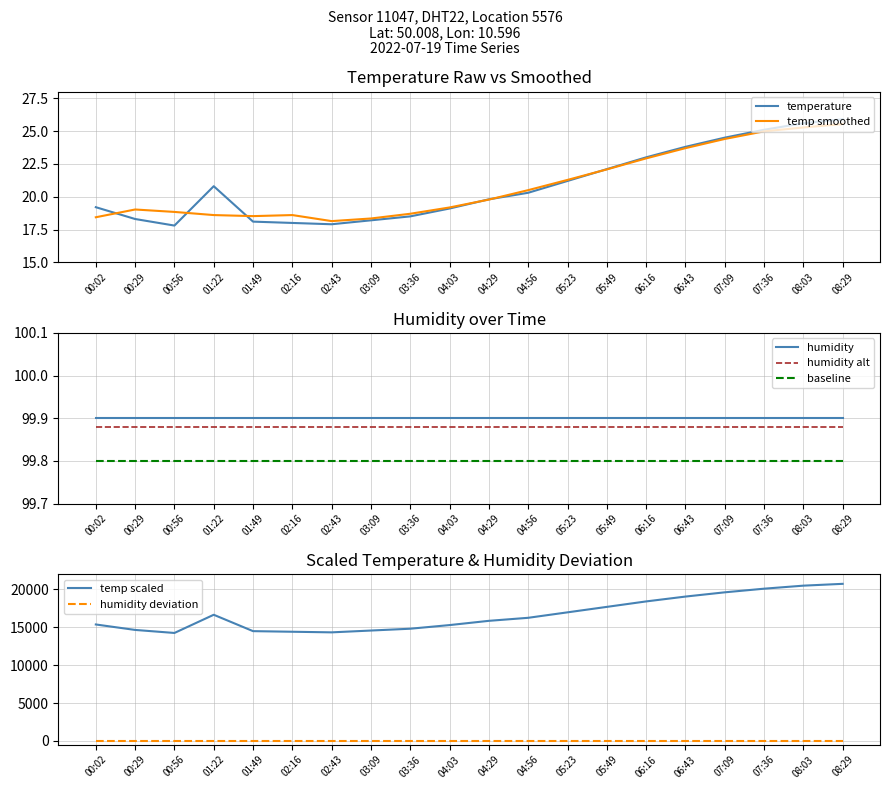

List the labels in order of value, smallest first.

00:56, 02:43, 02:16, 01:49, 03:09, 00:29, 03:36, 04:03, 00:02, 04:29, 04:56, 01:22, 05:23, 05:49, 06:16, 06:43, 07:09, 07:36, 08:03, 08:29